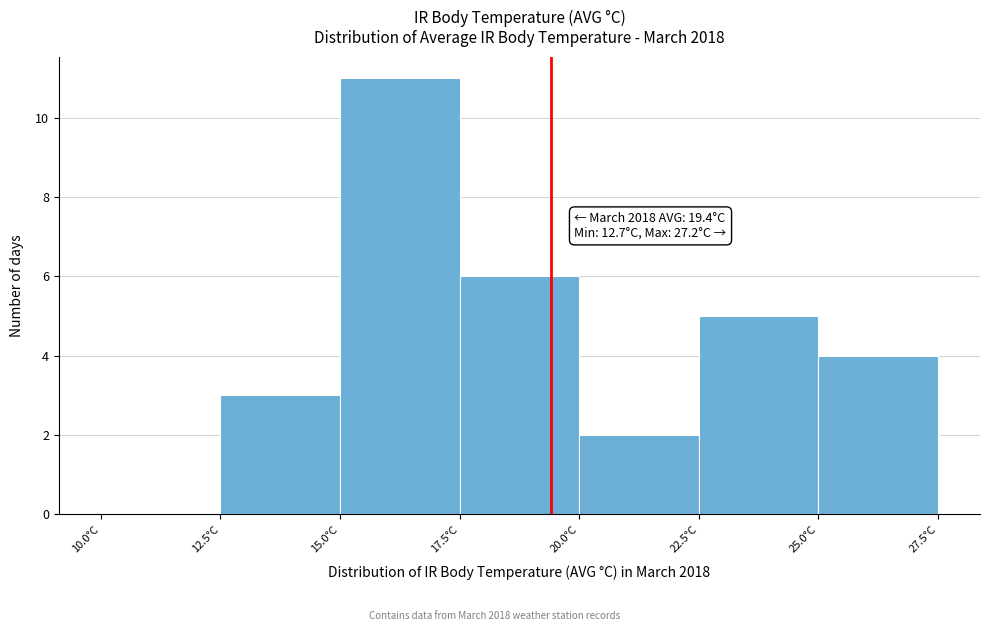

Which range on the x-axis has the tallest bar?

15.0 to 17.5